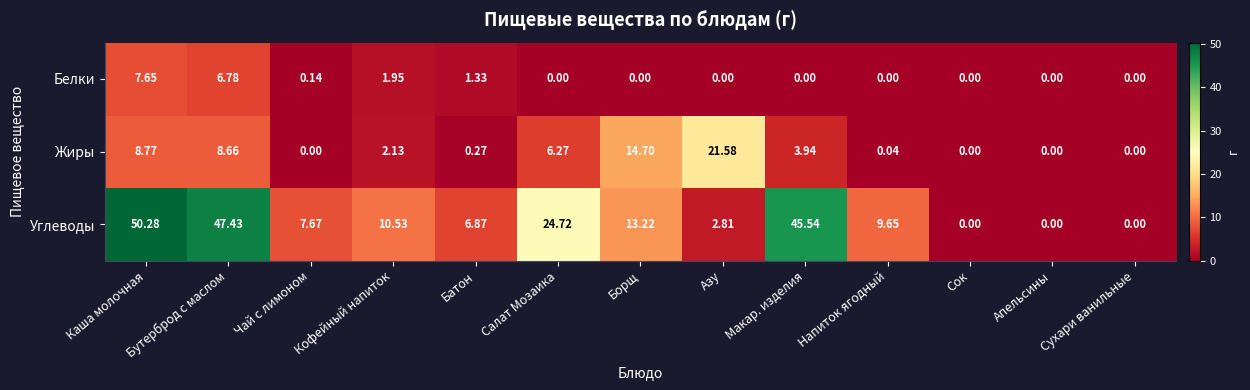

At which label does Жиры reach its peak?

Азу